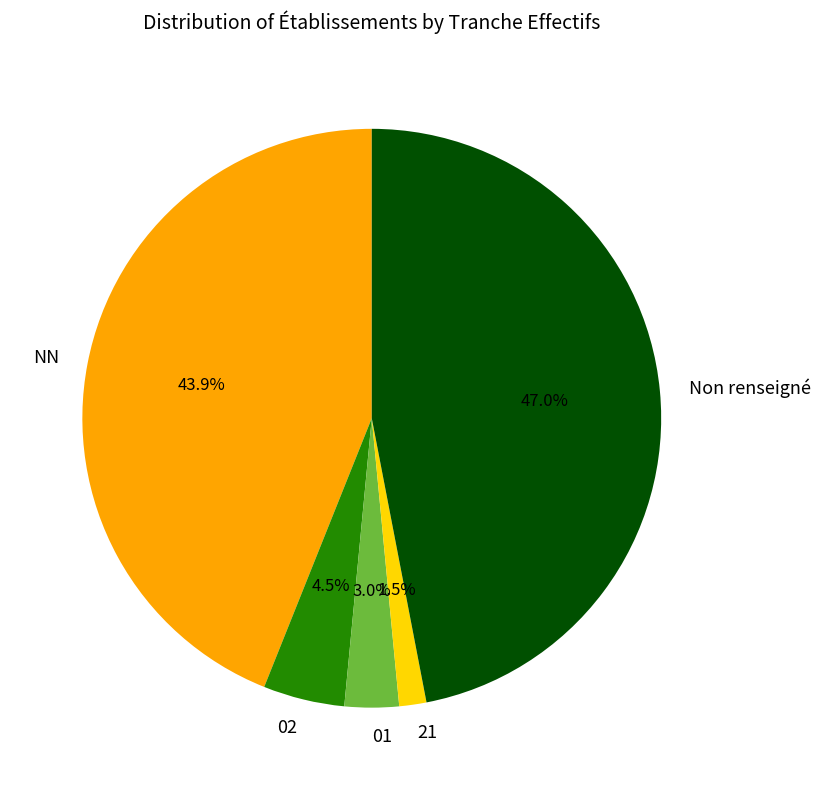

How many segments does this pie chart have?

5